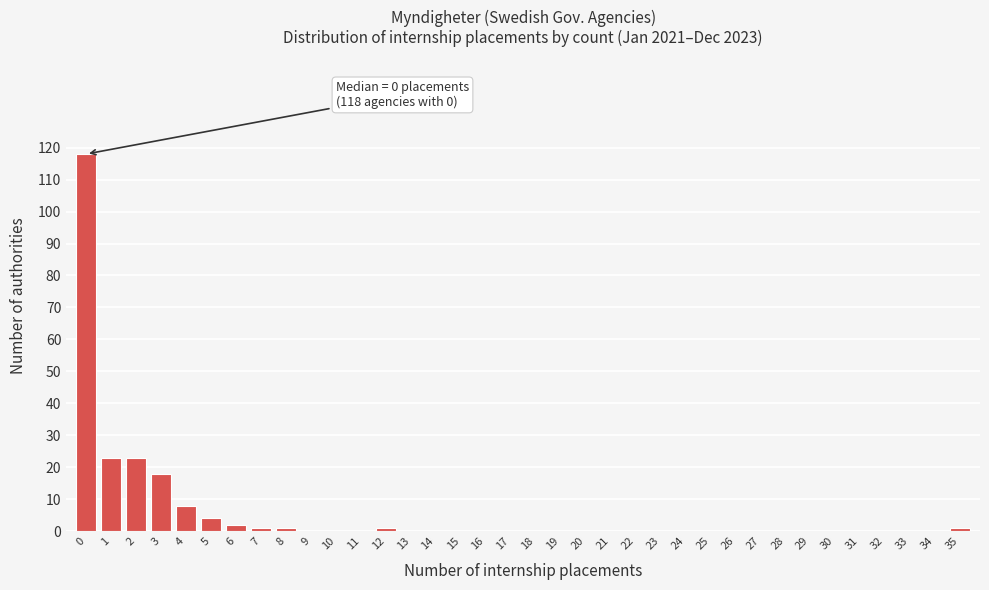

Which range on the x-axis has the tallest bar?

-0.5 to 0.5